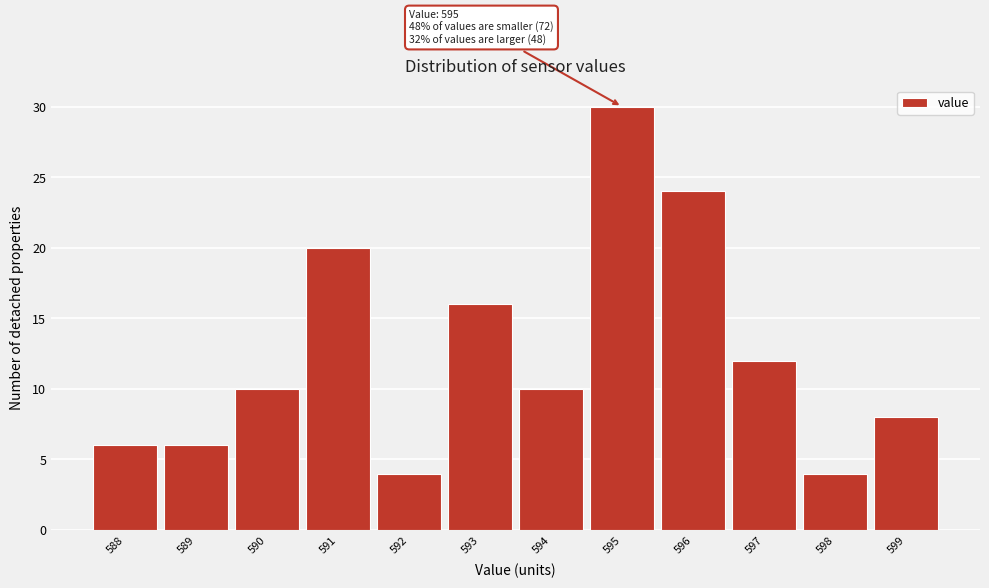

Which range on the x-axis has the tallest bar?

594.5 to 595.5